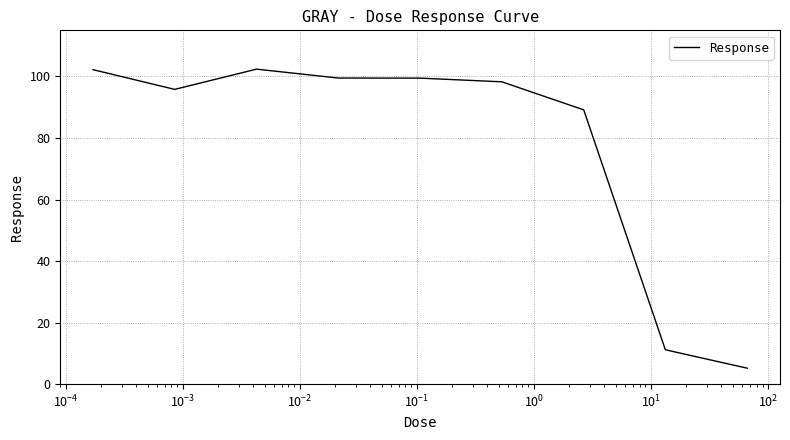

Does the chart display data point markers on the line(s)?

No